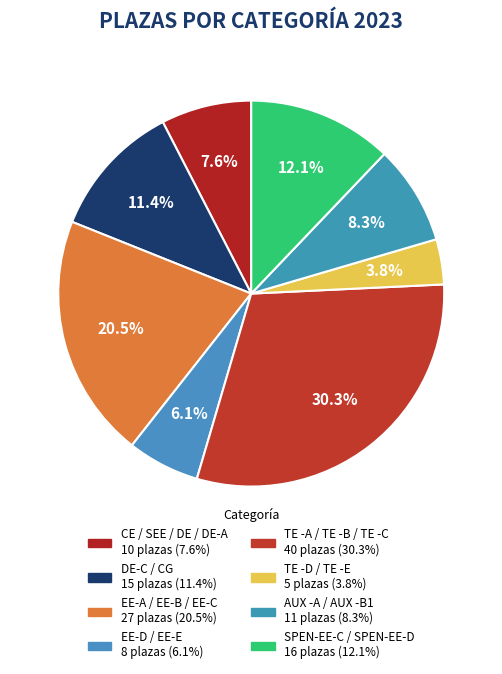

Count the number of slices in the pie.

8